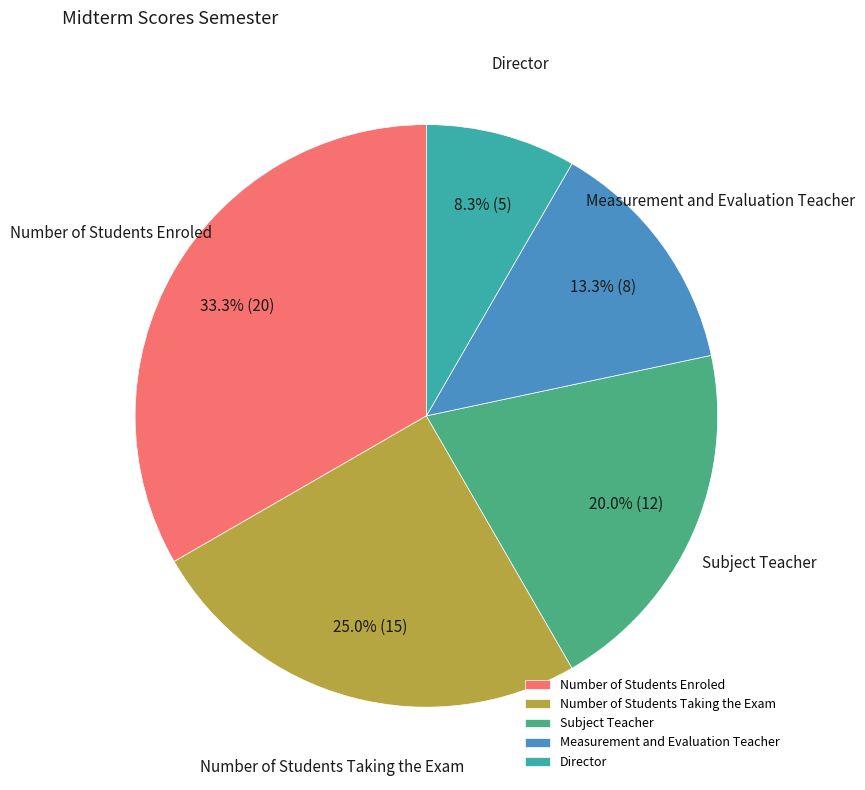

Which has a higher value, Director or Number of Students Taking the Exam?

Number of Students Taking the Exam